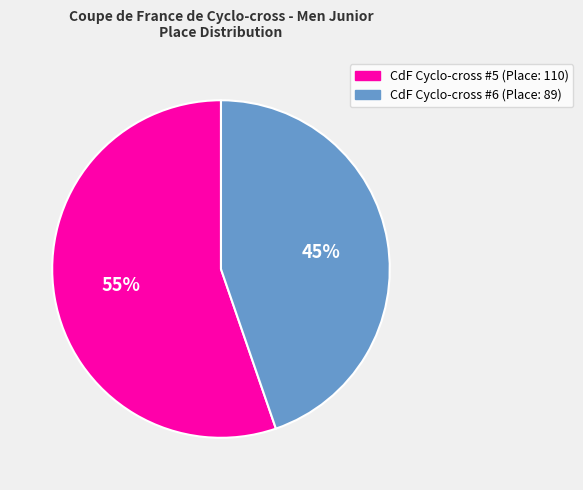

To the nearest percent, what is the average slice percentage?

50%